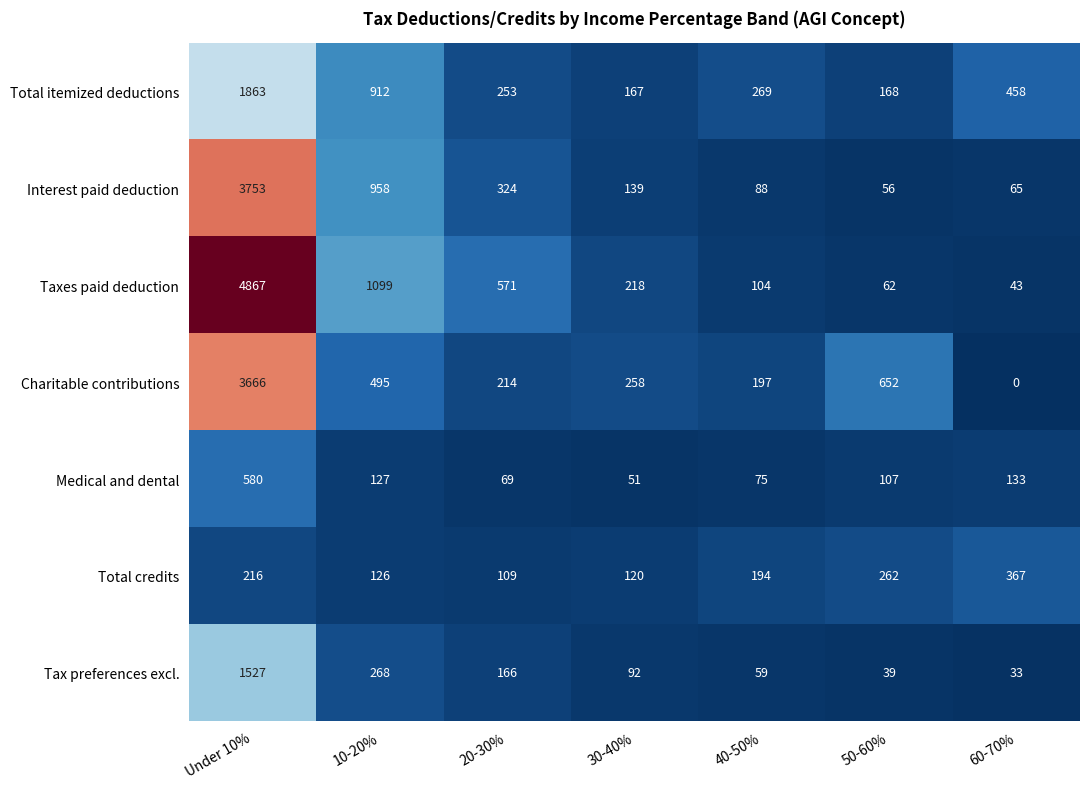

At which category does the chart reach its minimum across all series?

60-70%